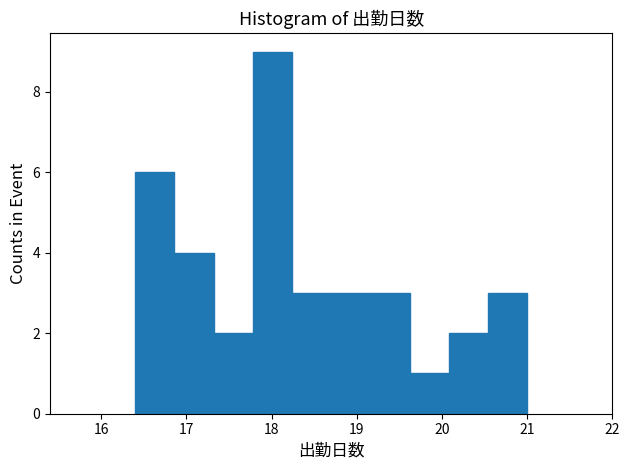

How tall is the bar that spans 20.54 to 21.00 on the x-axis? Neither the bar edges nor the heights are printed on the chart, so give them approximately, as read against the axes.

3